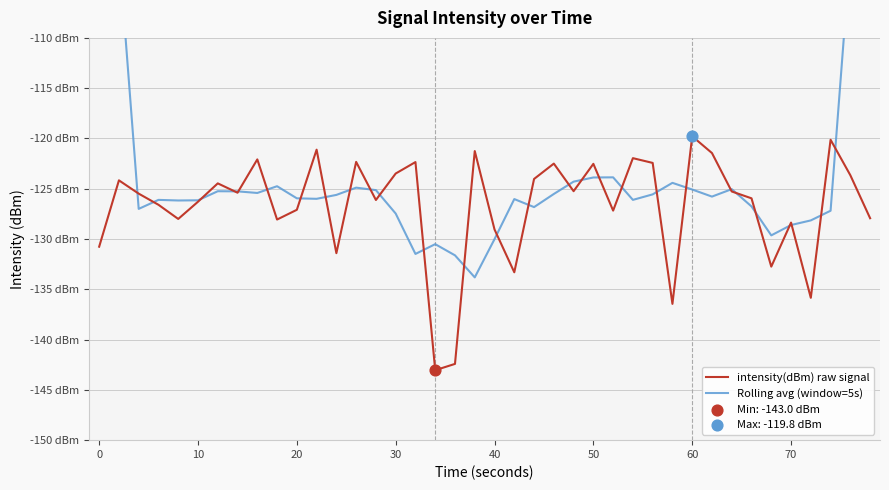

Which series reaches the maximum Y coordinate?

Rolling avg (window=5s)